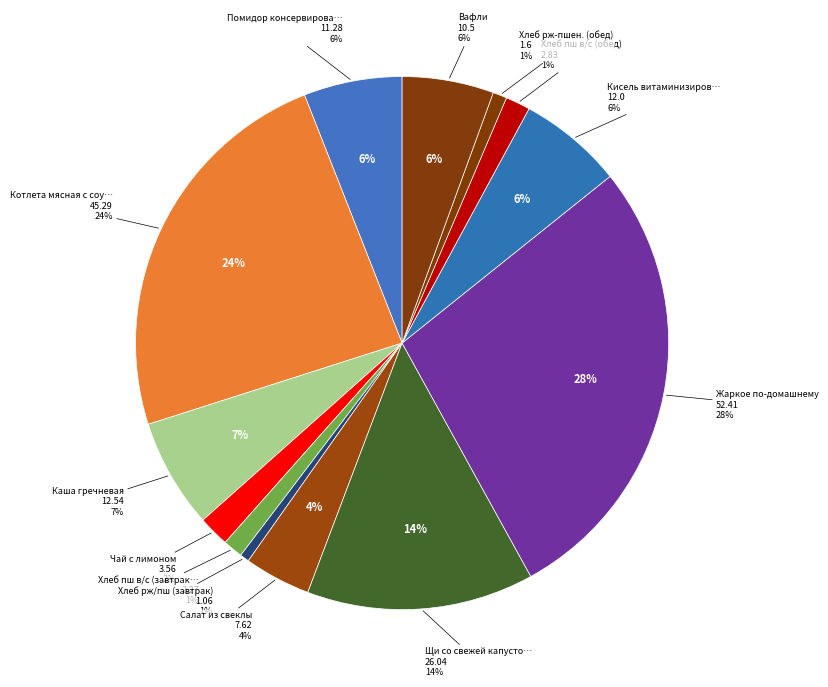

What percentage is the Кисель витаминизированный slice, to the nearest percent?

6%